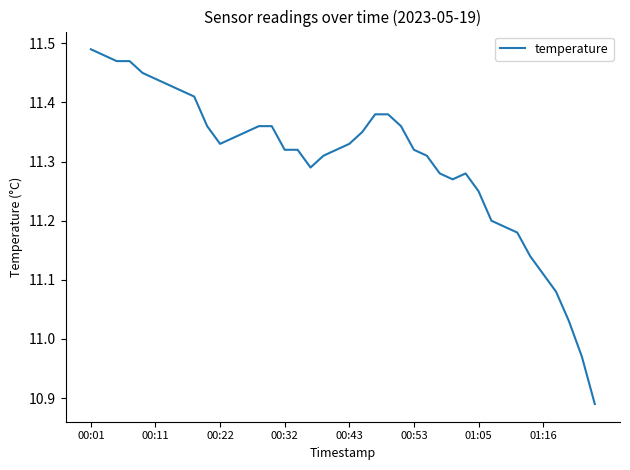

True or false: there are more than 0 points higher than both neighbors.

True